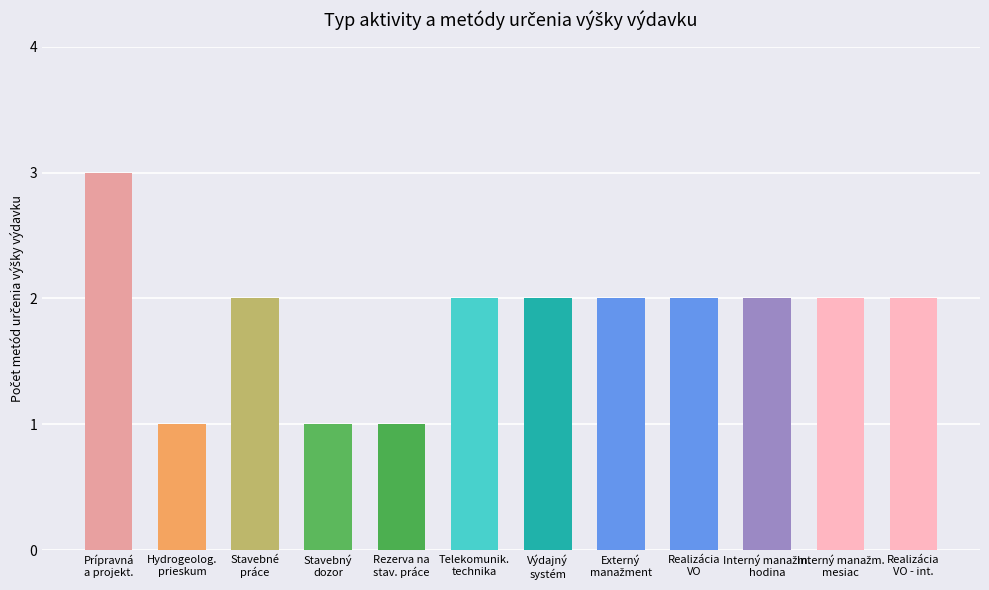

Are the bars grouped side by side (vs. stacked)?

No